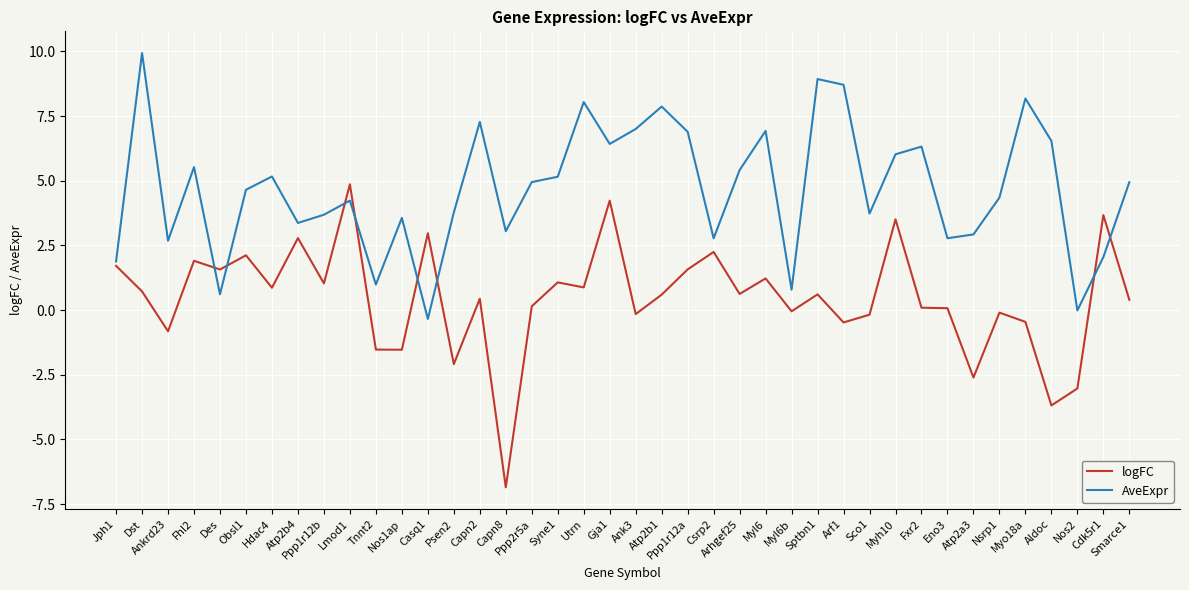

What is the highest value of the AveExpr series?

9.9